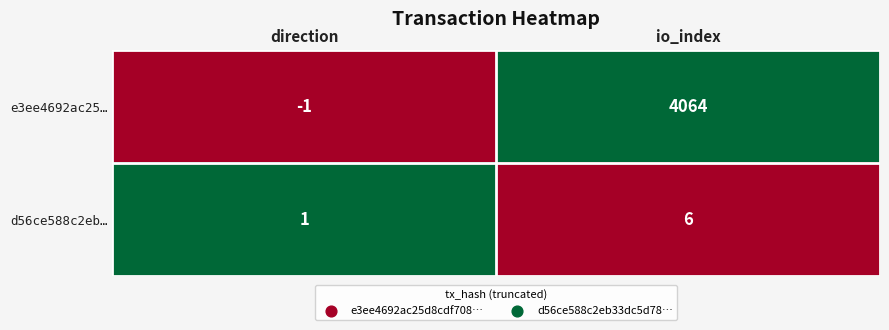

List the labels in order of e3ee4692ac25… value, largest first.

io_index, direction